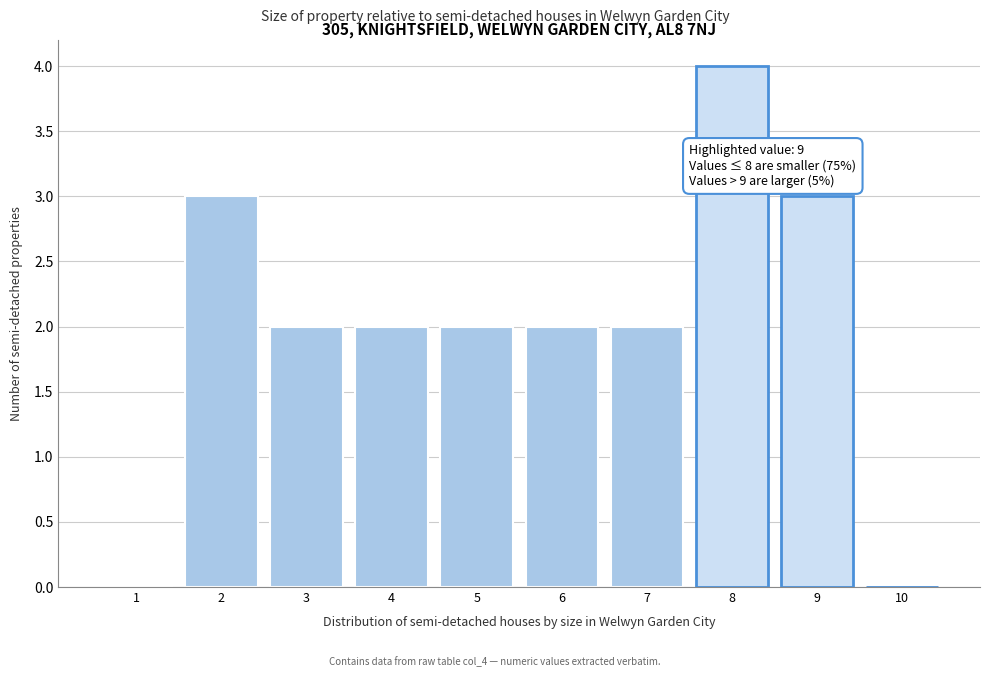

Reading left to right, transcribe all the data shown in this chart.

1=0	2=3	3=2	4=2	5=2	6=2	7=2	8=4	9=3	10=0